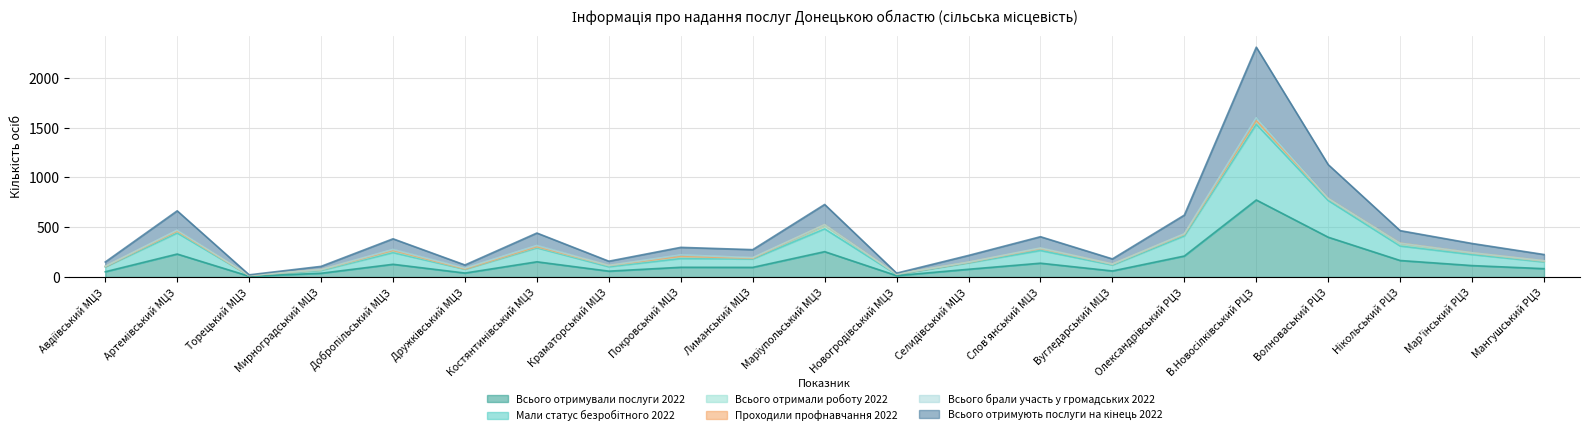

The Всього отримували послуги 2022 series shows 119 at Мангушський РЦЗ. True or false?

False